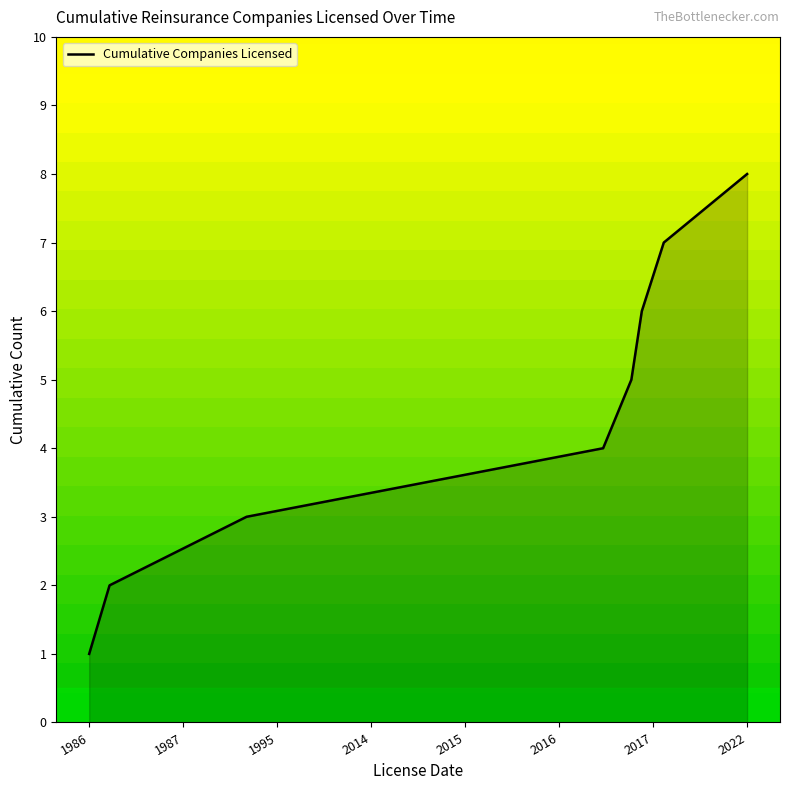

What is the difference between the second highest and minimum values?

6